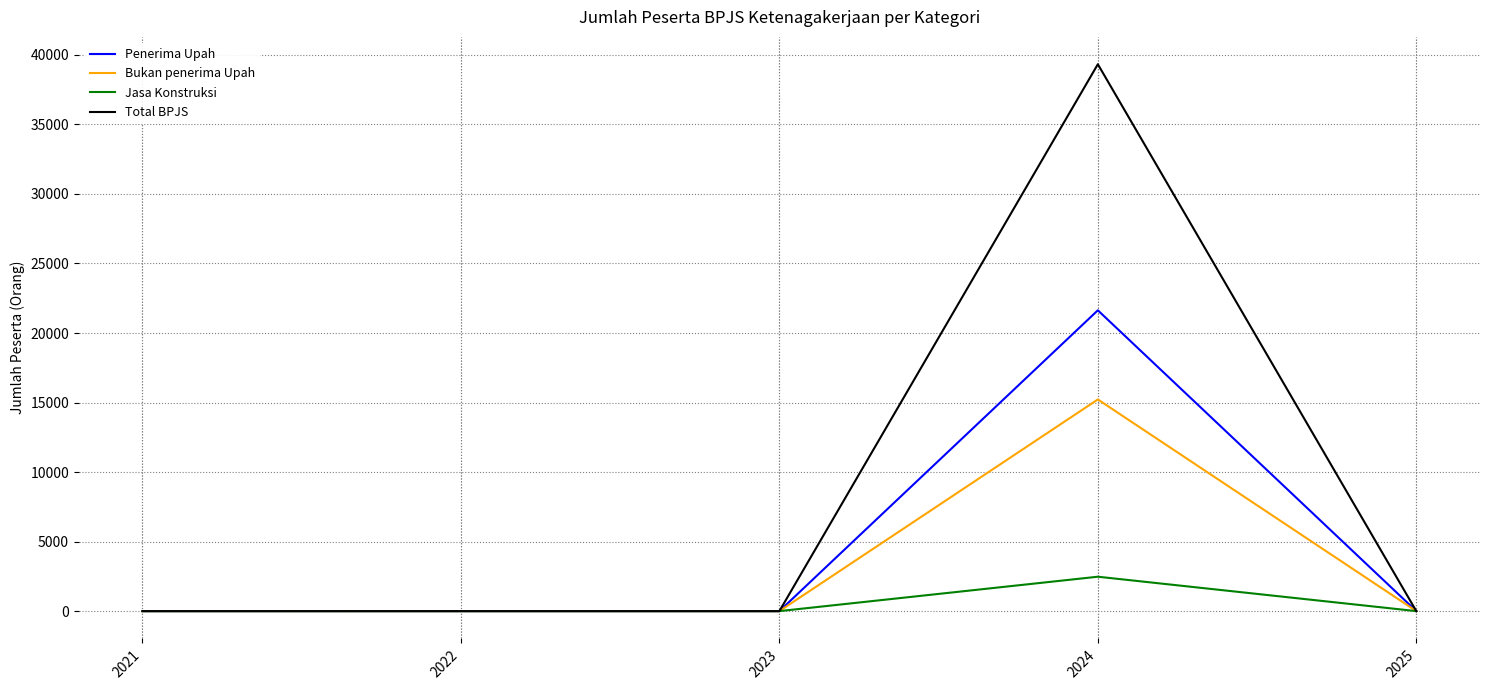

At which category is the sum across all series the highest?

2024